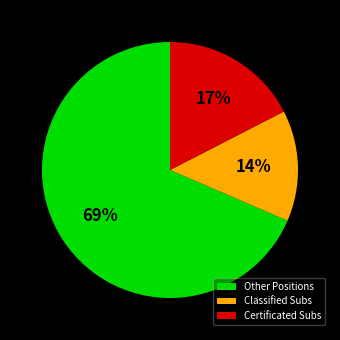

Is there a majority slice in this chart?

Yes